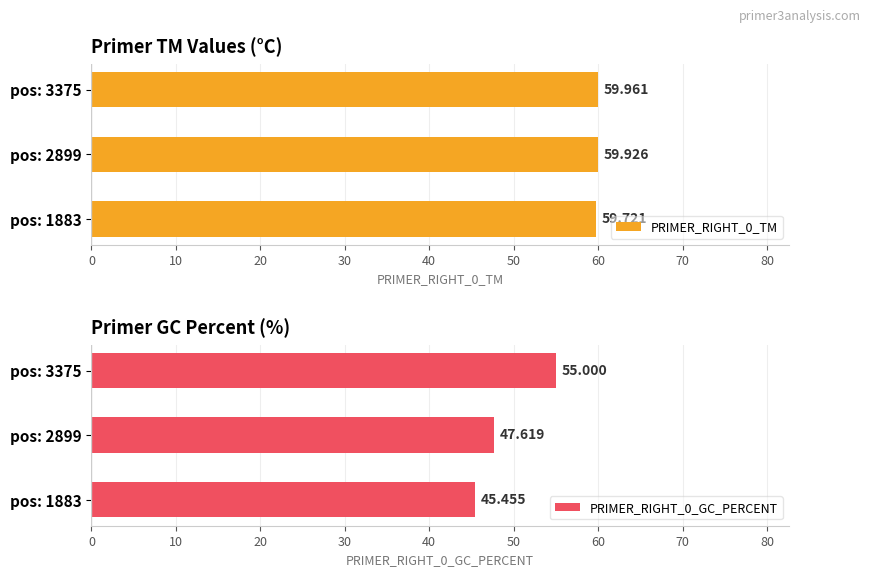

What is the sum of the PRIMER_RIGHT_0_GC_PERCENT values at pos: 1883 and pos: 2899?

93.1